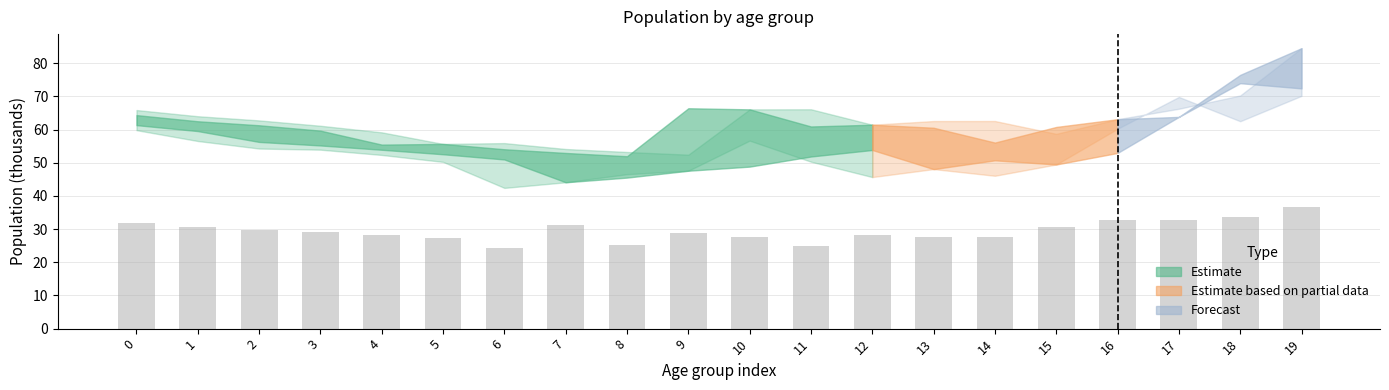

What is the value of the 11th bar from the left?

27.5